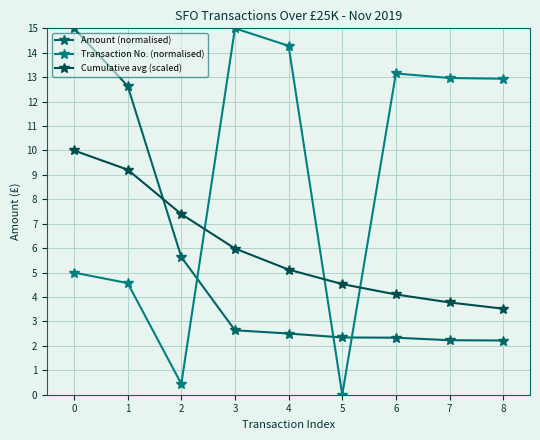

Rank the series at 4 from highest to lowest value.

Transaction No. (normalised), Cumulative avg (scaled), Amount (normalised)